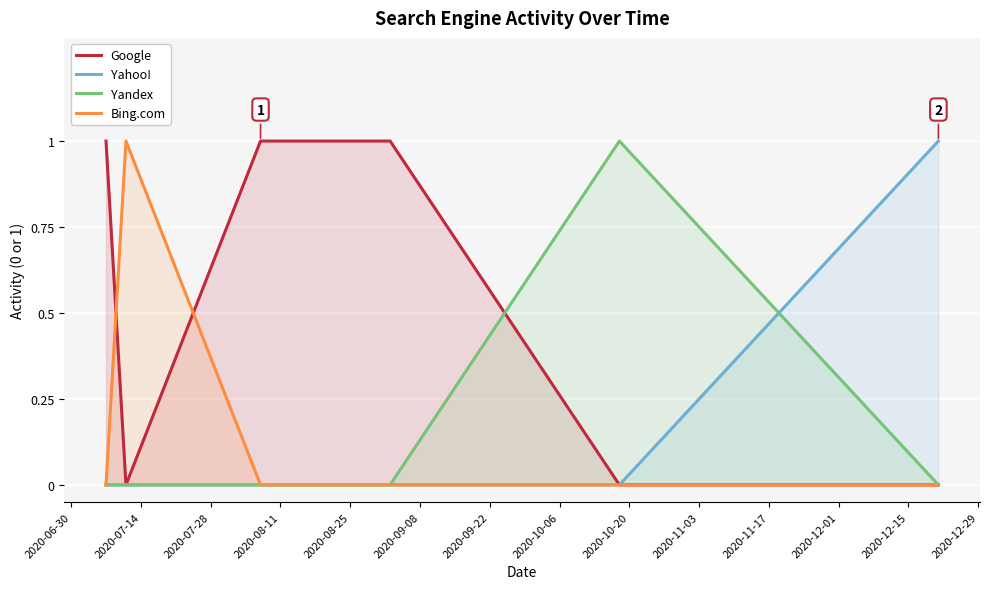

True or false: Google and Bing.com cross at least once.

True